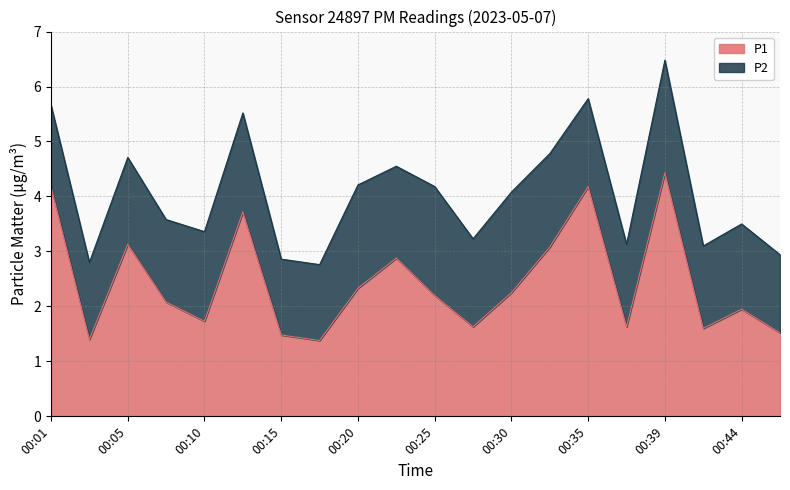

True or false: the data shows 1.5 at 00:15.

True